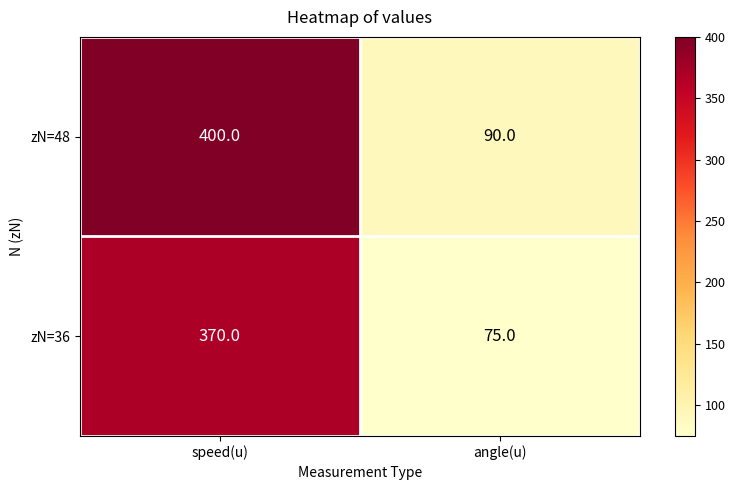

Reading left to right, what are all the values shown in this chart?

zN=48: 400	90
zN=36: 370	75